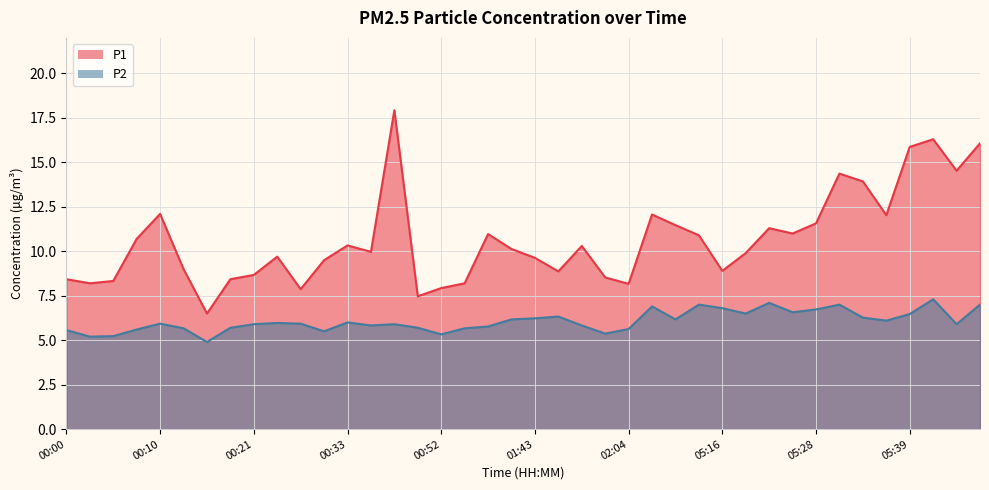

Is it true that P2 equals 4.5 at 05:48?

False